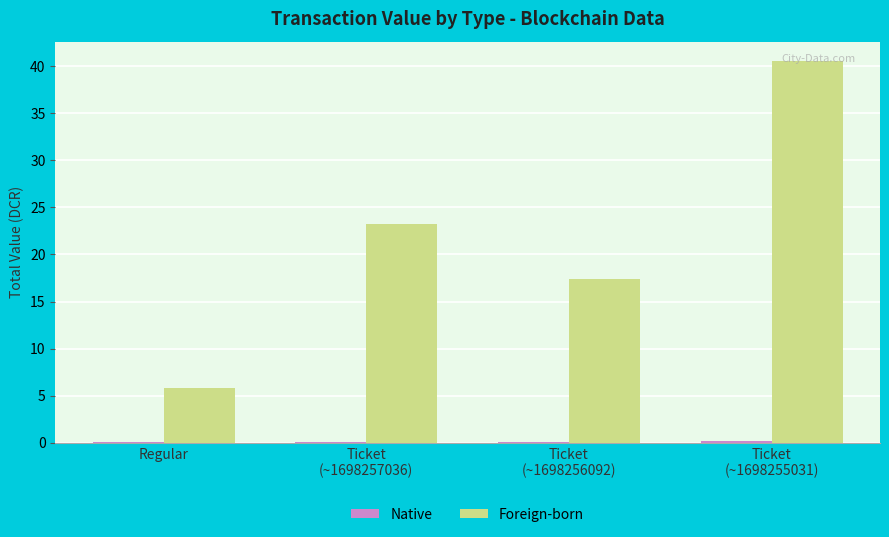

Which series has the largest total across all categories?

Foreign-born